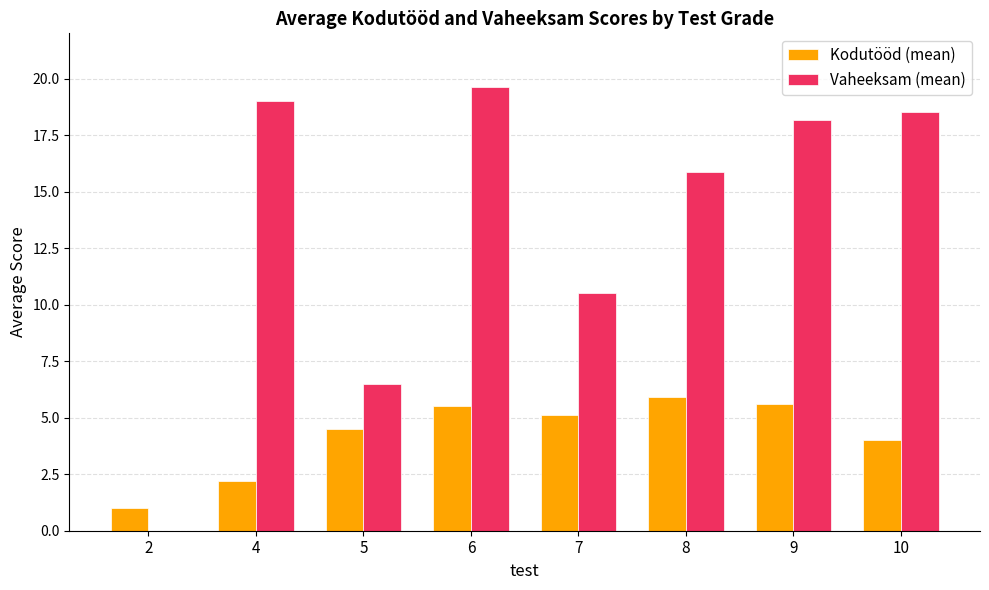

Is it true that Kodutööd (mean) equals 1.0 at 2?

True